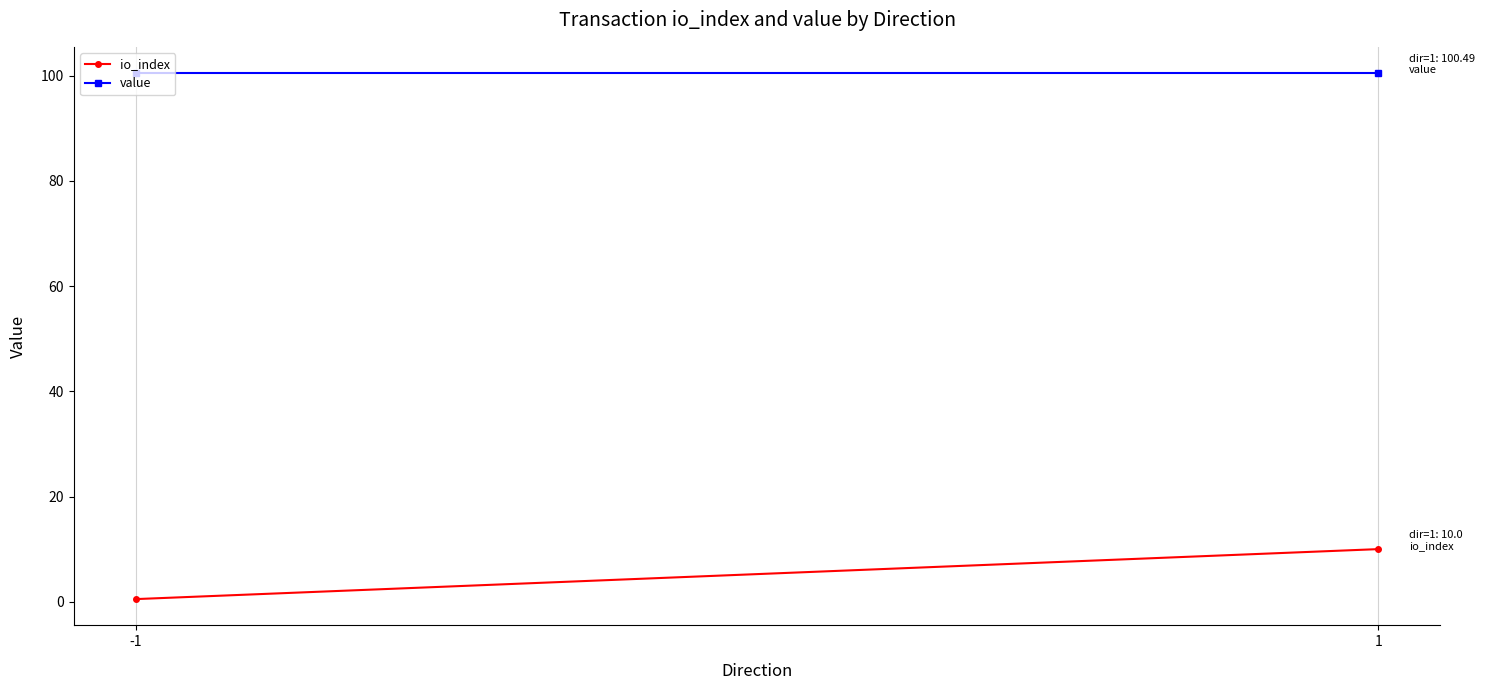

What is the sum of the value values at 1 and -1?

201.0